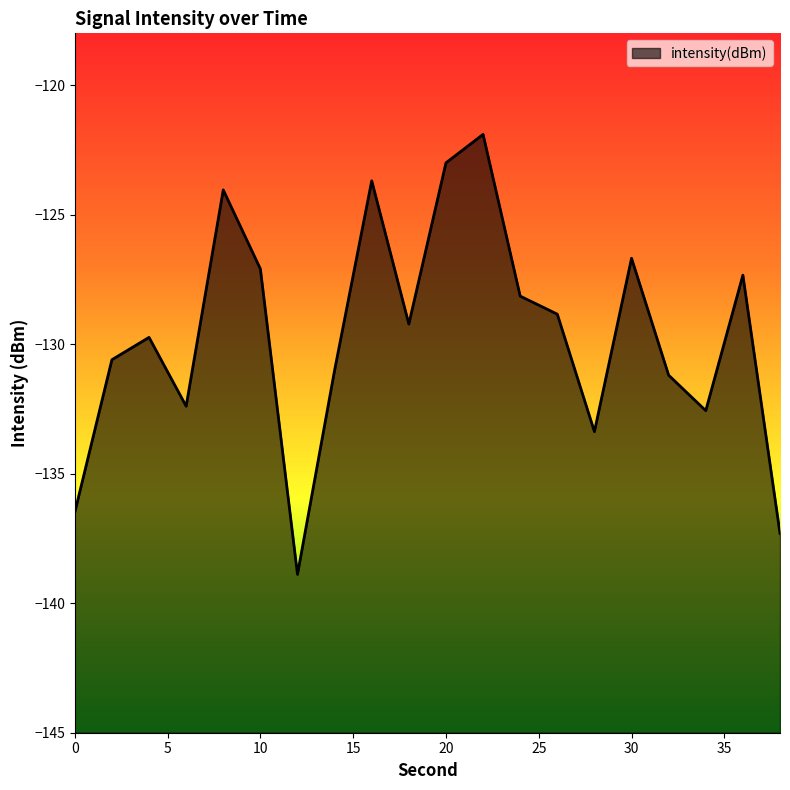

True or false: the data shows -189.1 at 10.

False